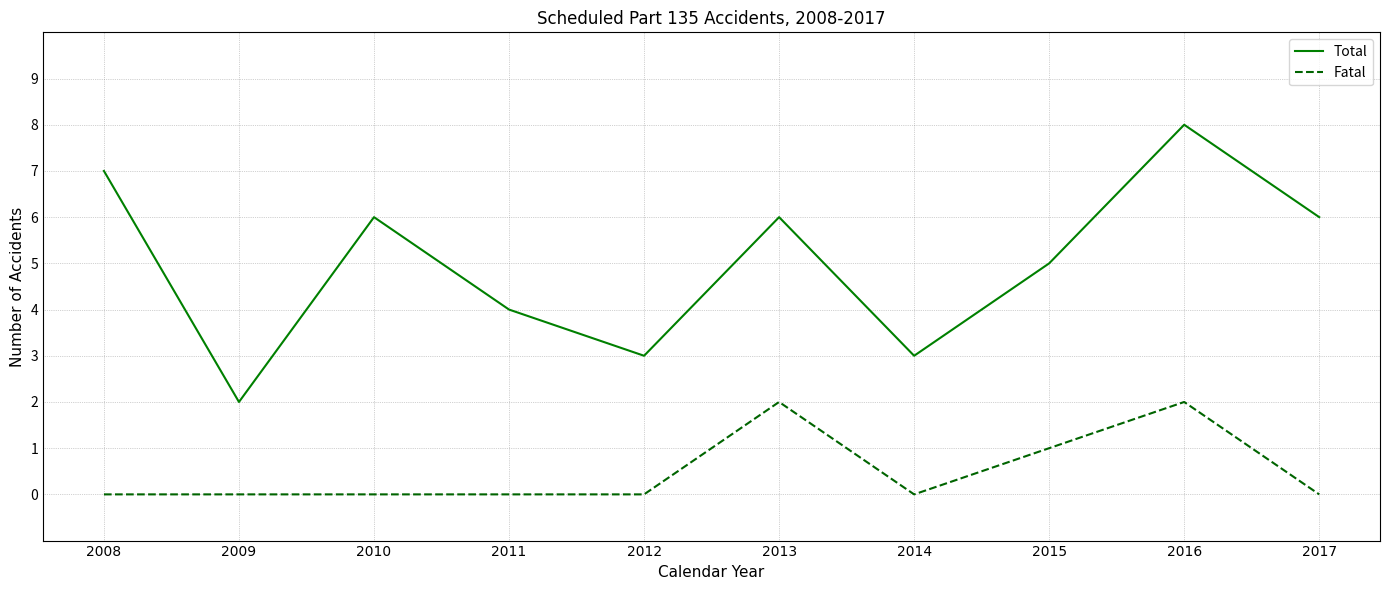

List the series in order of their peak value, lowest first.

Fatal, Total